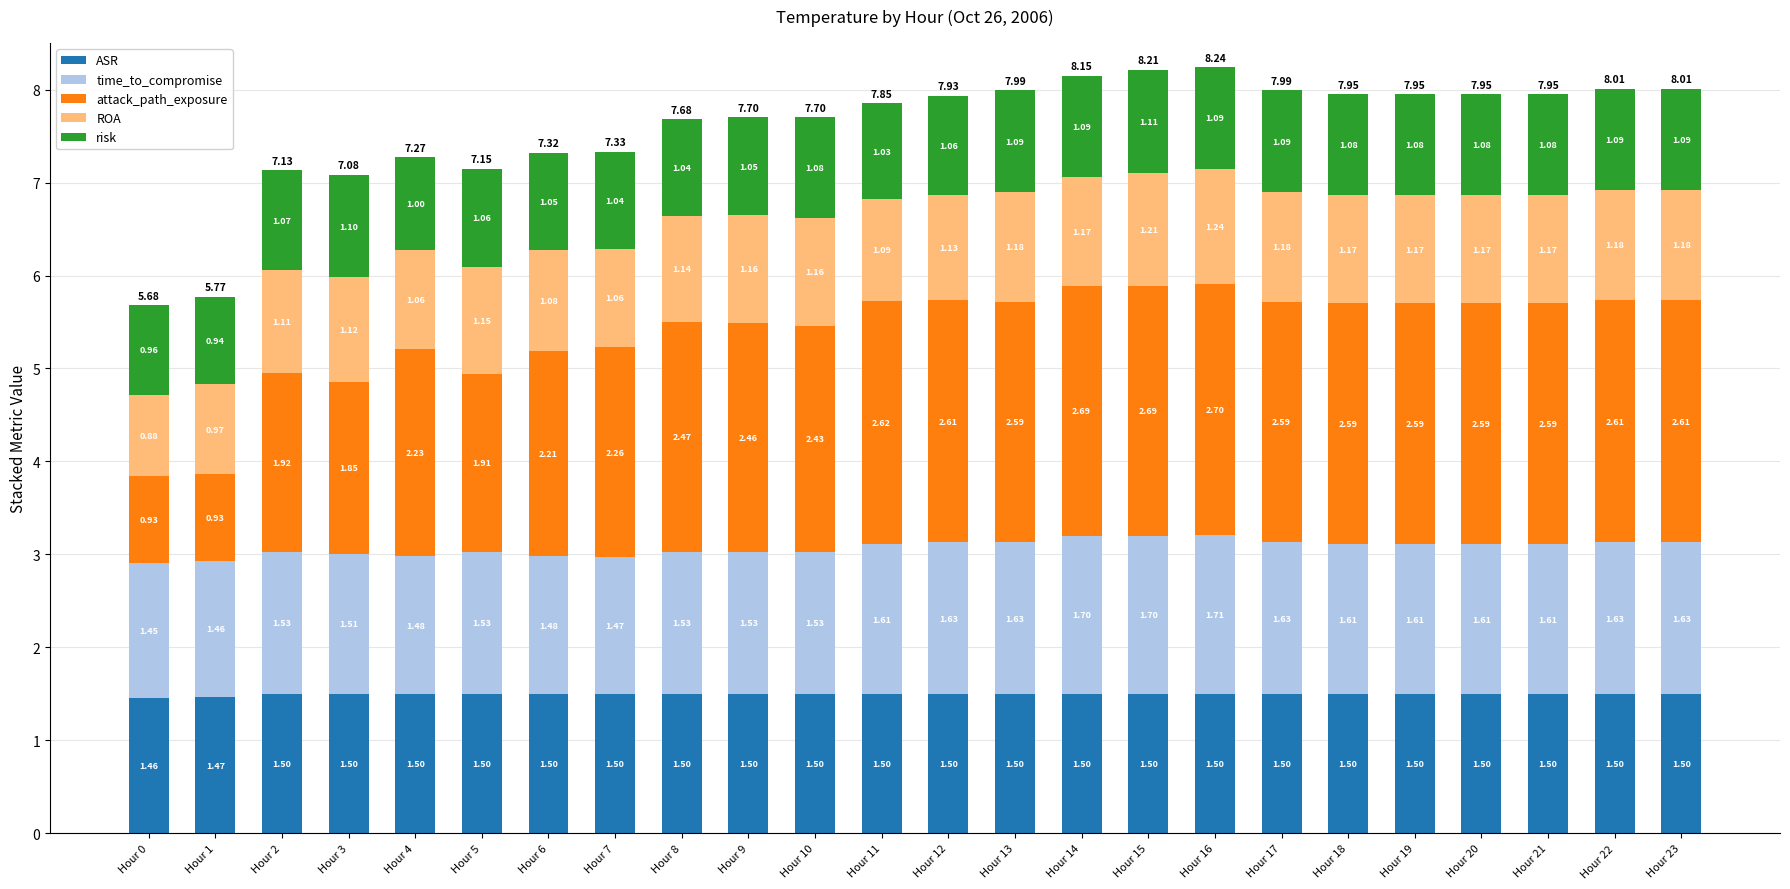

At which category is the sum across all series the highest?

Hour 16